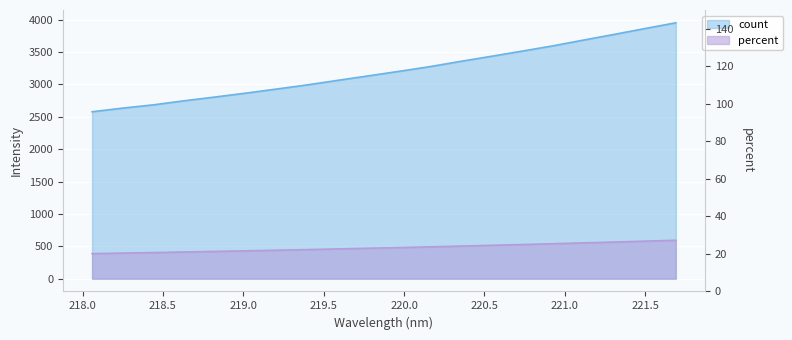

Reading left to right, list all the values displayed in this chart.

218.0596=2577.9	218.2508=2634.2	218.442=2684.9	218.6332=2747.6	218.8244=2805.4	219.0156=2865.1	219.2067=2928.5	219.3979=2992.7	219.589=3063.4	219.7801=3132.8	219.9712=3202.9	220.1623=3275.3	220.3533=3356.5	220.5444=3434.9	220.7354=3514.6	220.9264=3595.9	221.1174=3685.3	221.3083=3773.2	221.4993=3863.1	221.6902=3951.7